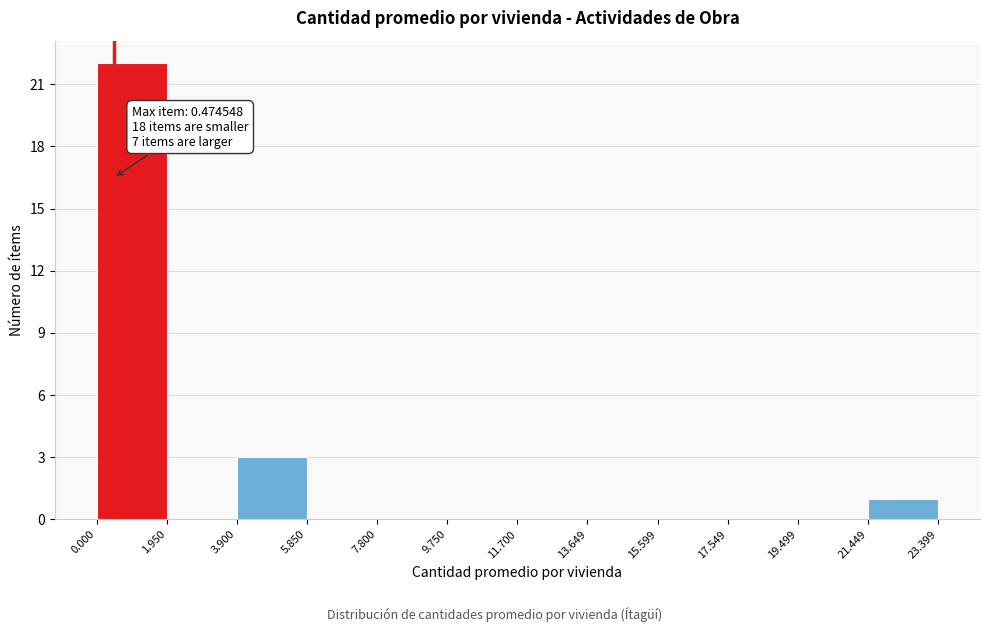

Which range on the x-axis has the tallest bar?

0.000 to 1.950